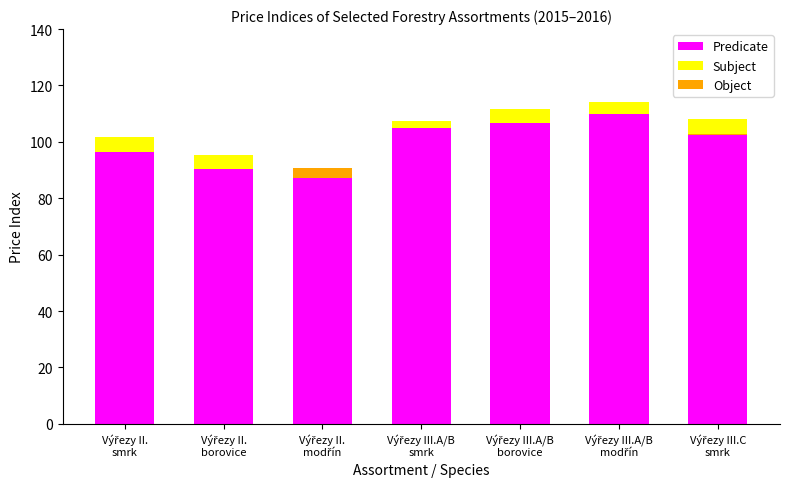

How many data points does each series have?

7